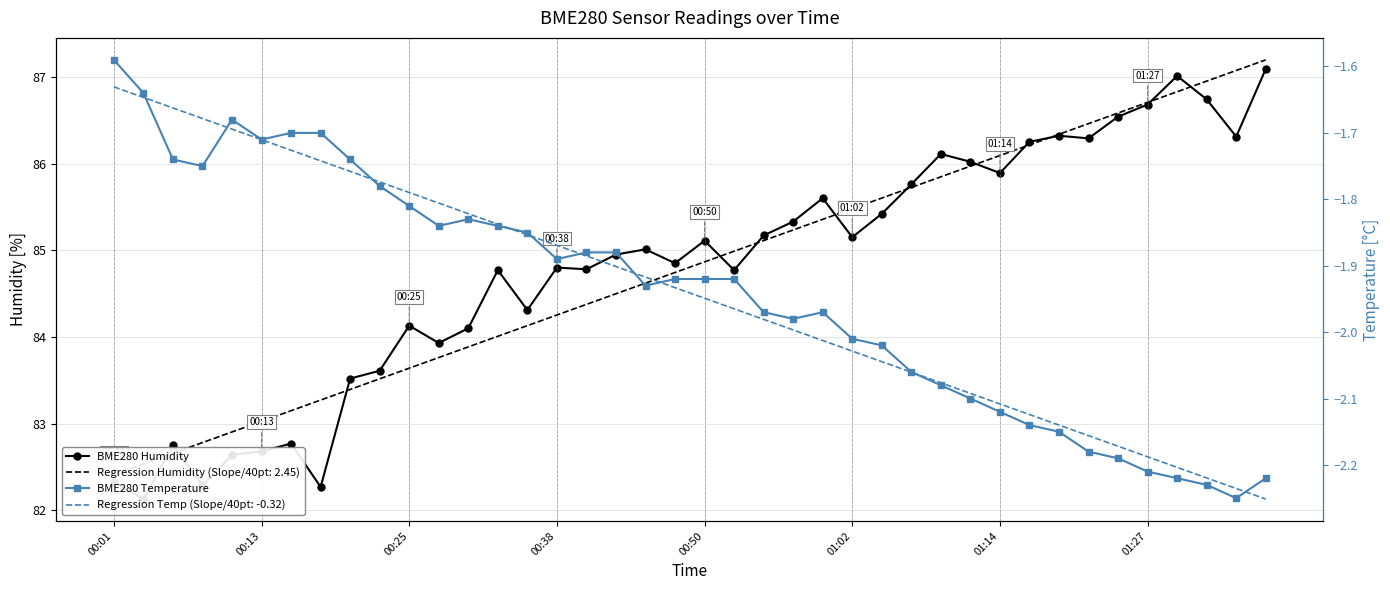

At 9, list the series in order from largest to smallest.

BME280 Humidity, BME280 Temperature